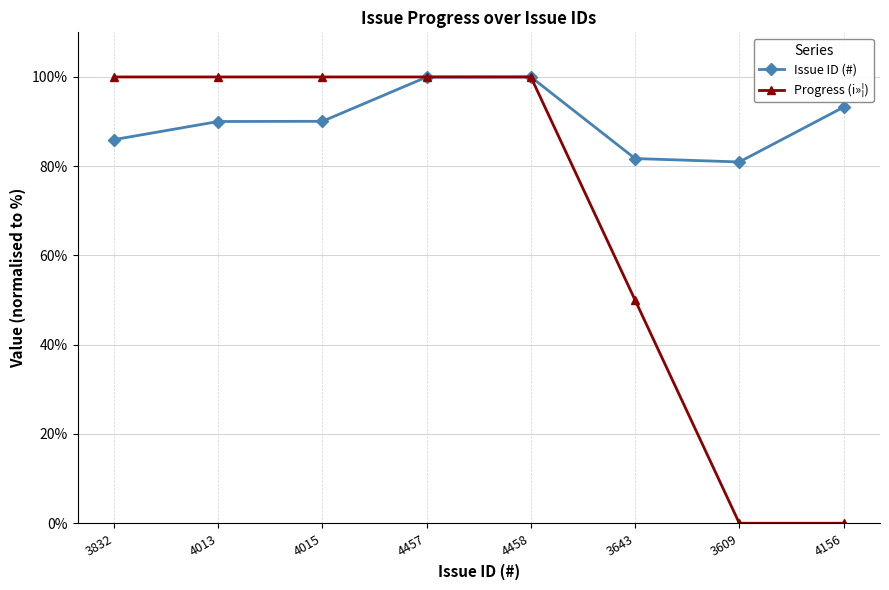

Rank the series by their average value, from highest to lowest.

Issue ID (#), Progress (i»¦)